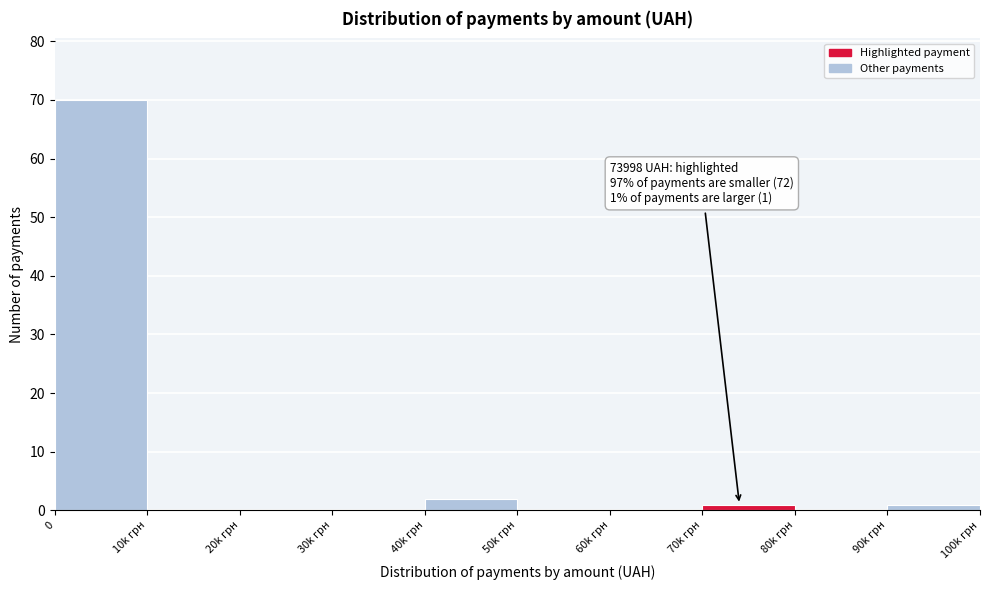

Reading left to right, transcribe all the data shown in this chart.

0=70	10k грн=0	20k грн=0	30k грн=0	40k грн=2	50k грн=0	60k грн=0	70k грн=1	80k грн=0	90k грн=1